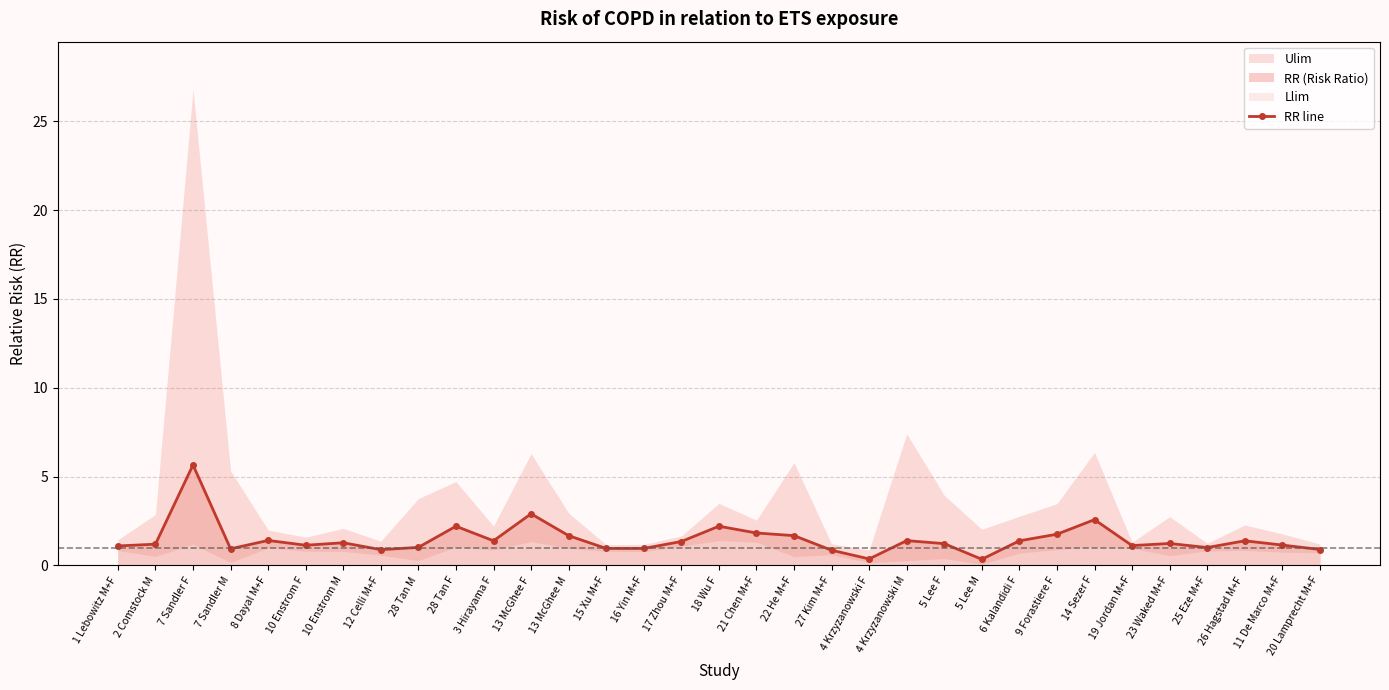

Rank the categories by value from lowest to highest.

5 Lee M, 4 Krzyzanowski F, 27 Kim M+F, 12 Celli M+F, 20 Lamprecht M+F, 7 Sandler M, 15 Xu M+F, 16 Yin M+F, 25 Eze M+F, 28 Tan M, 1 Lebowitz M+F, 19 Jordan M+F, 10 Enstrom F, 11 De Marco M+F, 2 Comstock M, 5 Lee F, 23 Waked M+F, 10 Enstrom M, 17 Zhou M+F, 3 Hirayama F, 6 Kalandidi F, 26 Hagstad M+F, 4 Krzyzanowski M, 8 Dayal M+F, 13 McGhee M, 22 He M+F, 9 Forastiere F, 21 Chen M+F, 28 Tan F, 18 Wu F, 14 Sezer F, 13 McGhee F, 7 Sandler F